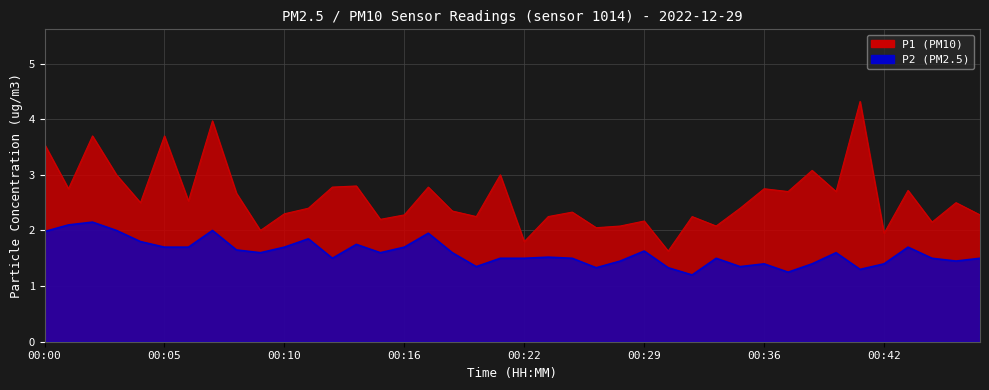

Reading right to left, what are all the values shown in this chart?

P1: 00:47=2.3	00:46=2.5	00:45=2.1	00:44=2.7	00:42=1.9	00:41=4.3	00:40=2.7	00:38=3.1	00:37=2.7	00:36=2.8	00:35=2.4	00:33=2.1	00:32=2.2	00:30=1.6	00:29=2.2	00:27=2.1	00:26=2.0	00:25=2.3	00:23=2.2	00:22=1.8	00:21=3.0	00:19=2.2	00:18=2.4	00:17=2.8	00:16=2.3	00:15=2.2	00:14=2.8	00:12=2.8	00:11=2.4	00:10=2.3	00:09=2.0	00:08=2.7	00:07=4.0	00:06=2.5	00:05=3.7	00:04=2.5	00:03=3.0	00:02=3.7	00:01=2.8	00:00=3.5
P2: 00:47=1.5	00:46=1.4	00:45=1.5	00:44=1.7	00:42=1.4	00:41=1.3	00:40=1.6	00:38=1.4	00:37=1.2	00:36=1.4	00:35=1.4	00:33=1.5	00:32=1.2	00:30=1.3	00:29=1.6	00:27=1.4	00:26=1.3	00:25=1.5	00:23=1.5	00:22=1.5	00:21=1.5	00:19=1.4	00:18=1.6	00:17=1.9	00:16=1.7	00:15=1.6	00:14=1.8	00:12=1.5	00:11=1.9	00:10=1.7	00:09=1.6	00:08=1.6	00:07=2.0	00:06=1.7	00:05=1.7	00:04=1.8	00:03=2.0	00:02=2.1	00:01=2.1	00:00=2.0